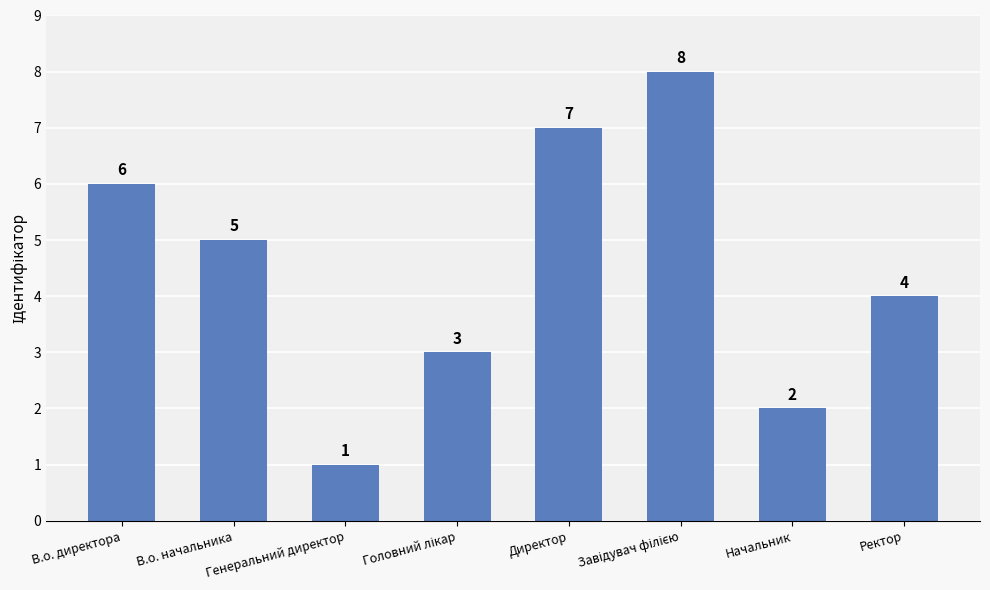

How many categories are shown in the chart?

8